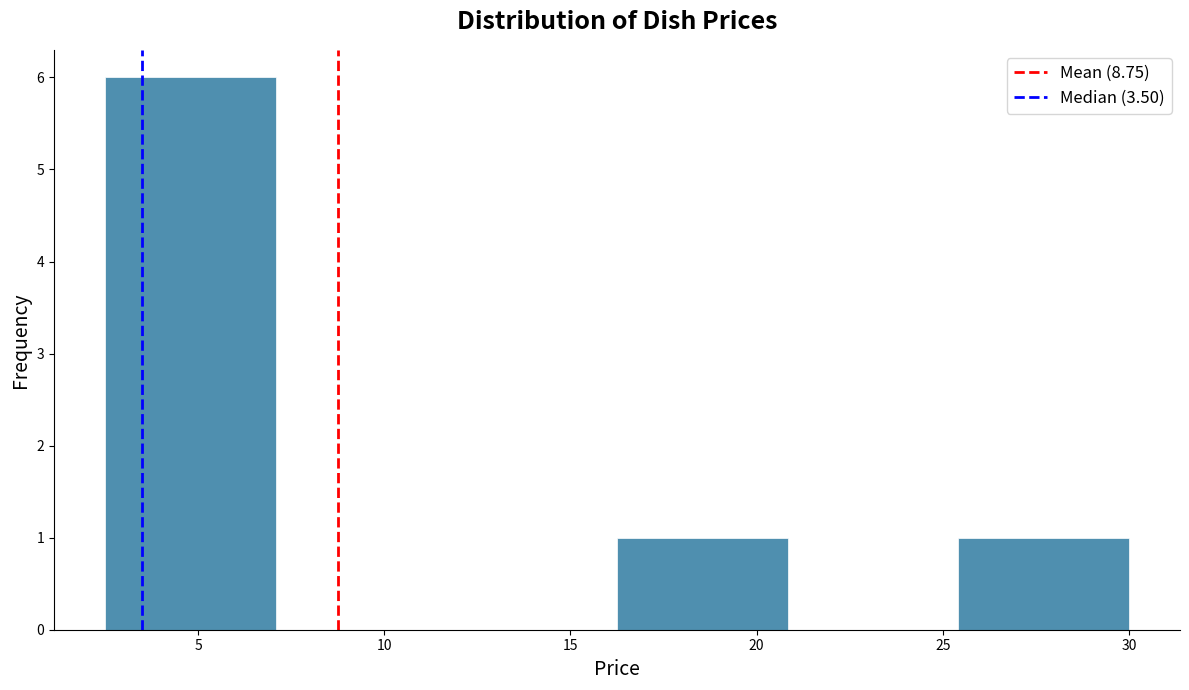

What is the height of the bar covering 16.5 to 21.0 on the x-axis? Neither the bar edges nor the heights are printed on the chart, so give them approximately, as read against the axes.

1